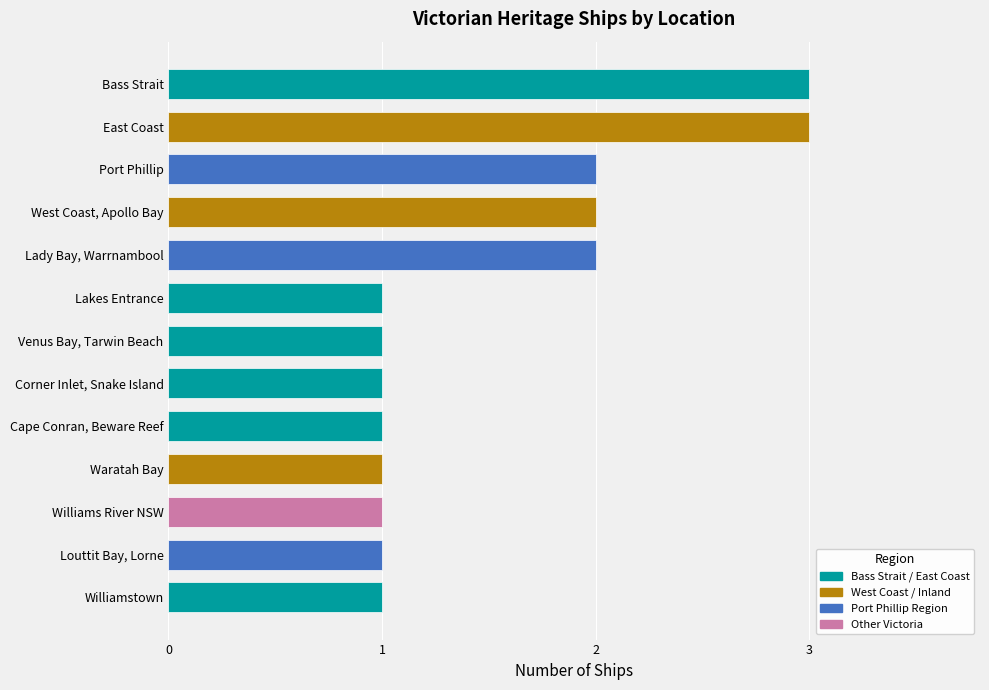

What is the sum of the values at Louttit Bay, Lorne and Port Phillip?

3